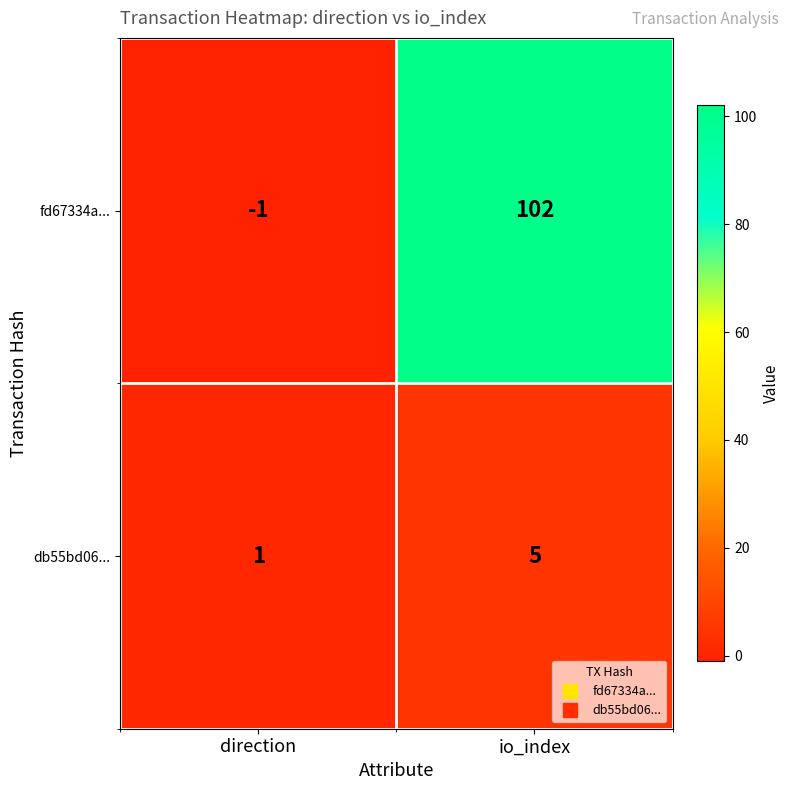

At which label is db55bd06... closest to 3?

direction